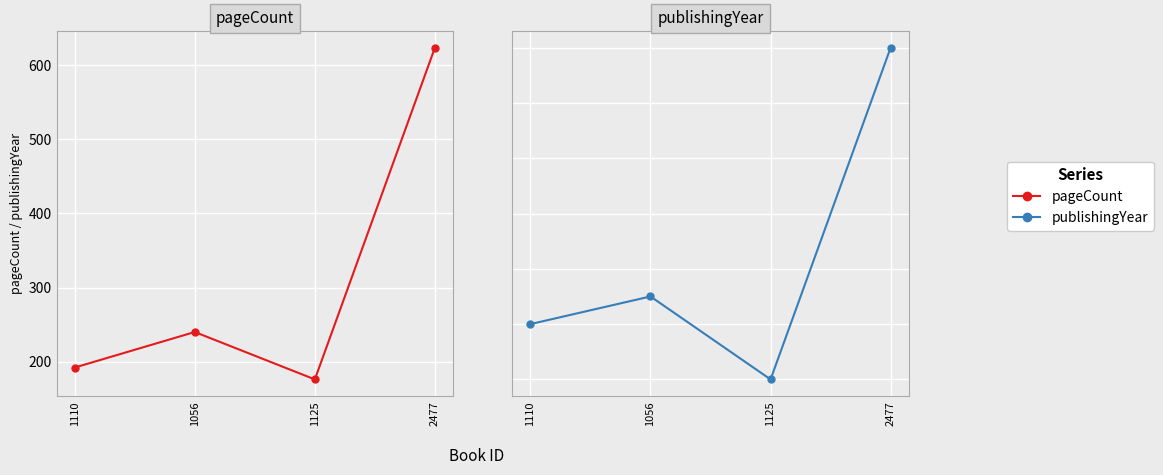

Rank the series at 1110 from highest to lowest value.

publishingYear, pageCount